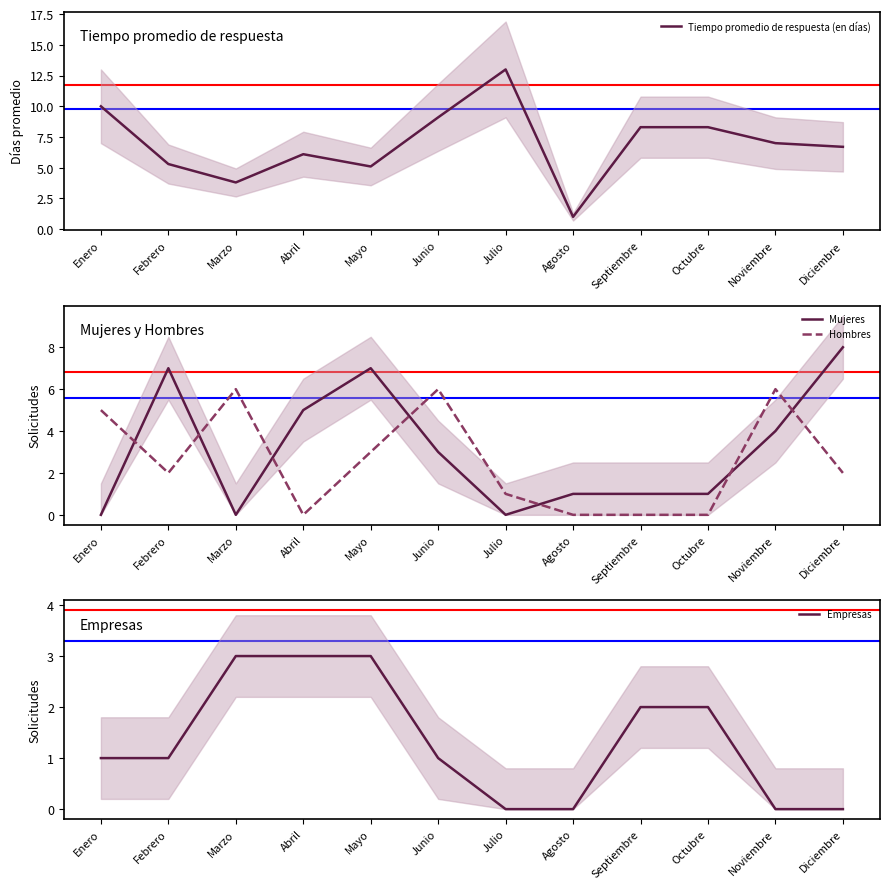

How many values in the Hombres series exceed 2?

5